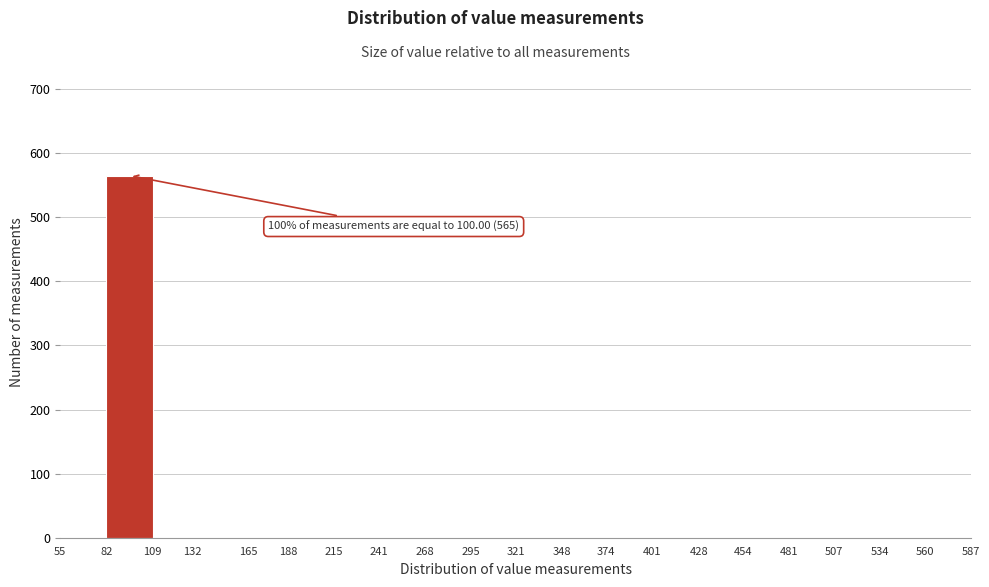

Over which range of the x-axis is the bar tallest?

82 to 109